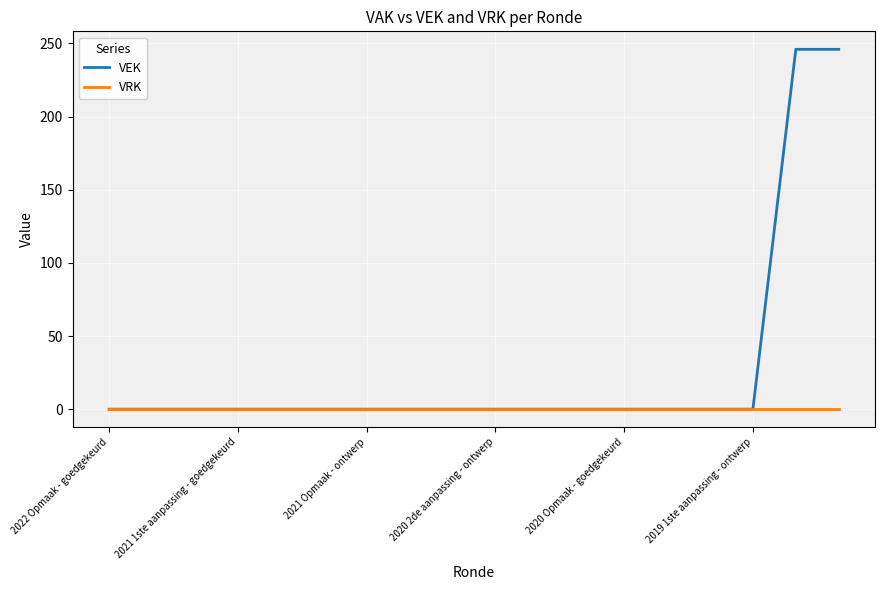

What is the maximum value for VEK?

246